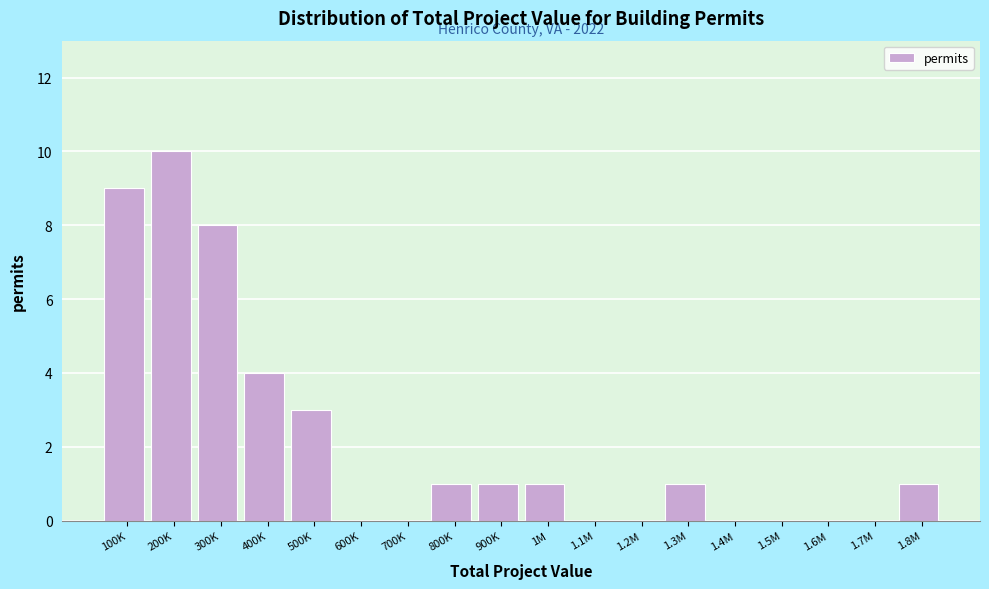

Reading left to right, what are all the values shown in this chart?

100K=9	200K=10	300K=8	400K=4	500K=3	600K=0	700K=0	800K=1	900K=1	1M=1	1.1M=0	1.2M=0	1.3M=1	1.4M=0	1.5M=0	1.6M=0	1.7M=0	1.8M=1